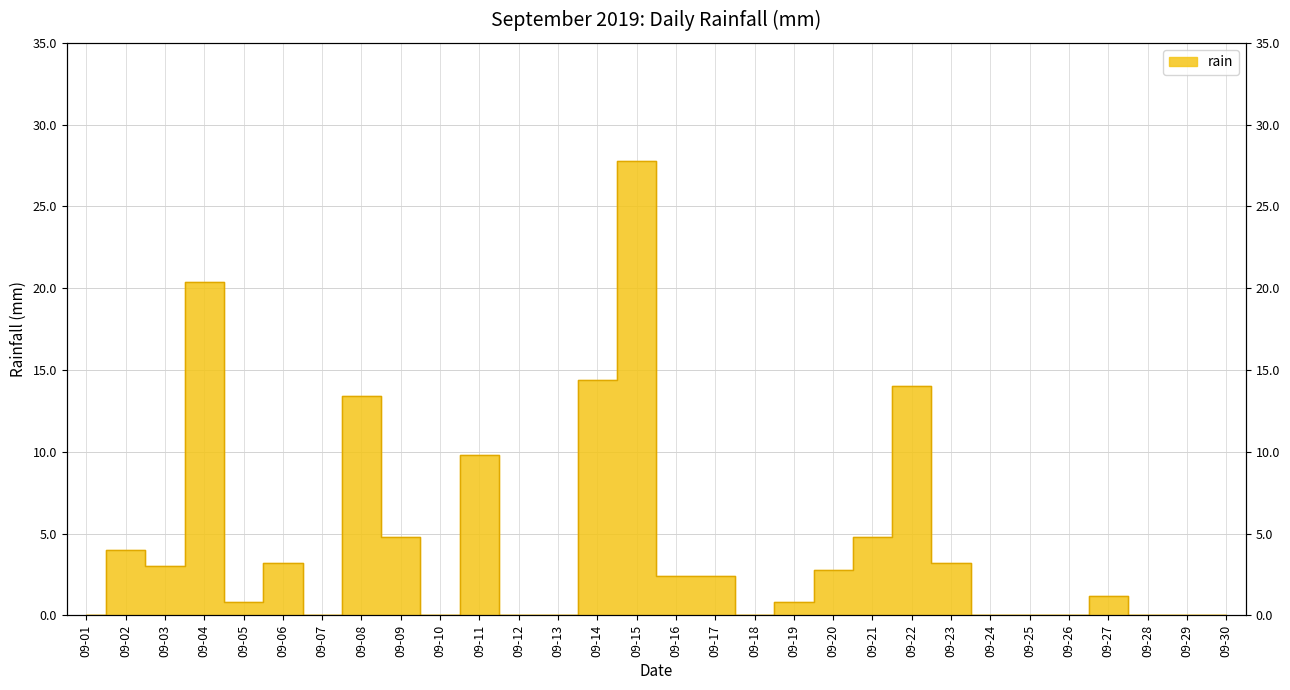

Reading left to right, transcribe all the data shown in this chart.

0.0	4.0	3.0	20.4	0.8	3.2	0.0	13.4	4.8	0.0	9.8	0.0	0.0	14.4	27.8	2.4	2.4	0.0	0.8	2.8	4.8	14.0	3.2	0.0	0.0	0.0	1.2	0.0	0.0	0.0